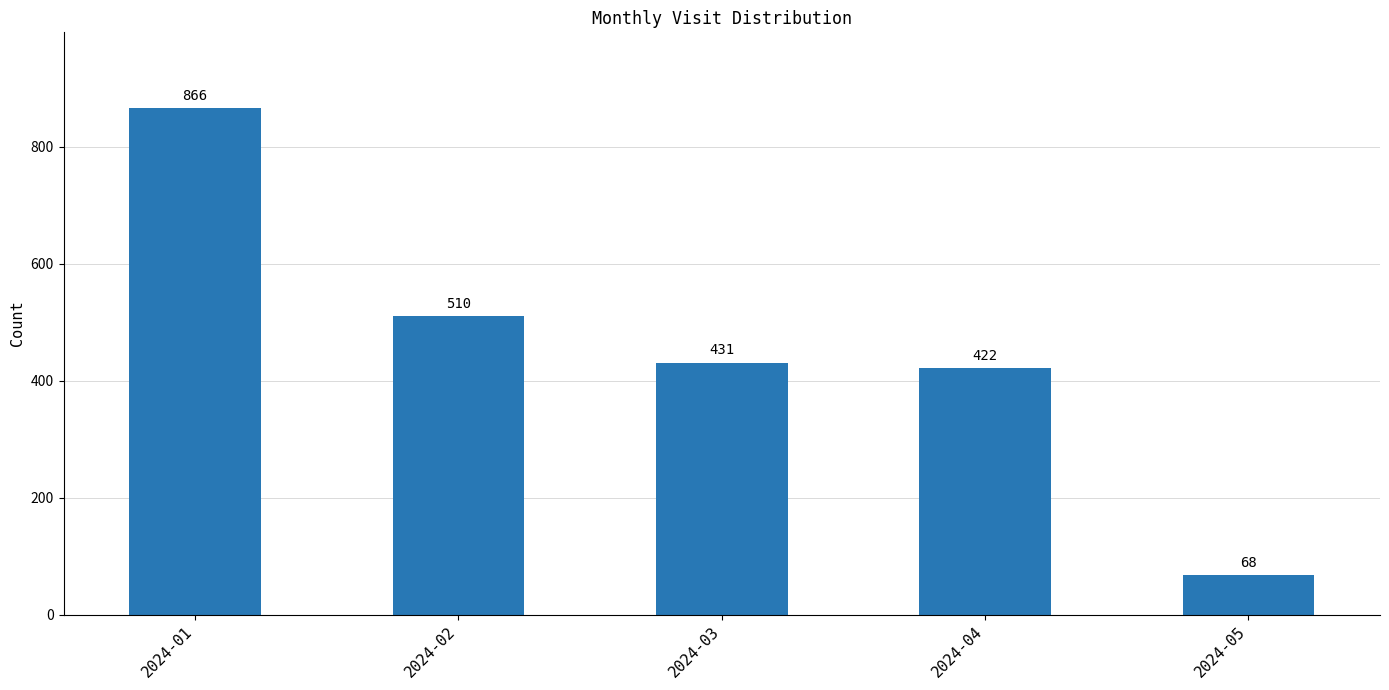

What is the value of the 1st bar from the left?

866